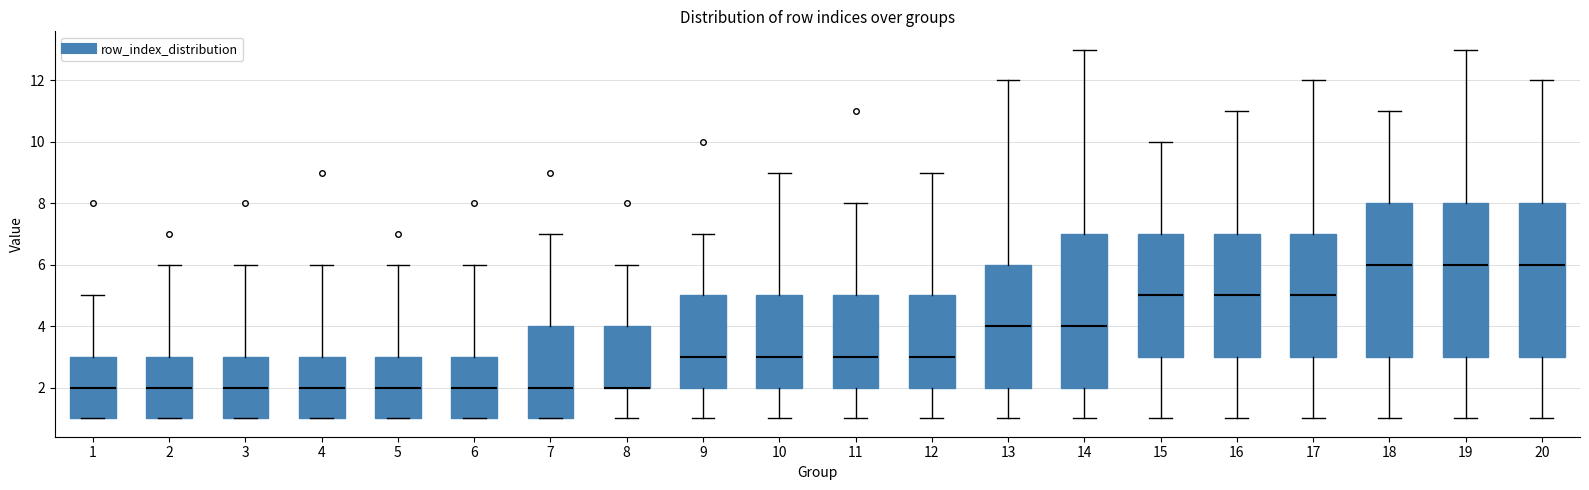

Reading left to right, transcribe this box plot: for each box, give where its median line is, the range the box spans, and where its two whiskers end, as read against the y-axis. The values are not printed on the chart, so give them approximately, as read against the axis.

1: median 2, box 1 to 3, whiskers 1 to 5
2: median 2, box 1 to 3, whiskers 1 to 6
3: median 2, box 1 to 3, whiskers 1 to 6
4: median 2, box 1 to 3, whiskers 1 to 6
5: median 2, box 1 to 3, whiskers 1 to 6
6: median 2, box 1 to 3, whiskers 1 to 6
7: median 2, box 1 to 4, whiskers 1 to 7
8: median 2 (drawn on the box's lower edge), box 2 to 4, whiskers 1 to 6
9: median 3, box 2 to 5, whiskers 1 to 7
10: median 3, box 2 to 5, whiskers 1 to 9
11: median 3, box 2 to 5, whiskers 1 to 8
12: median 3, box 2 to 5, whiskers 1 to 9
13: median 4, box 2 to 6, whiskers 1 to 12
14: median 4, box 2 to 7, whiskers 1 to 13
15: median 5, box 3 to 7, whiskers 1 to 10
16: median 5, box 3 to 7, whiskers 1 to 11
17: median 5, box 3 to 7, whiskers 1 to 12
18: median 6, box 3 to 8, whiskers 1 to 11
19: median 6, box 3 to 8, whiskers 1 to 13
20: median 6, box 3 to 8, whiskers 1 to 12